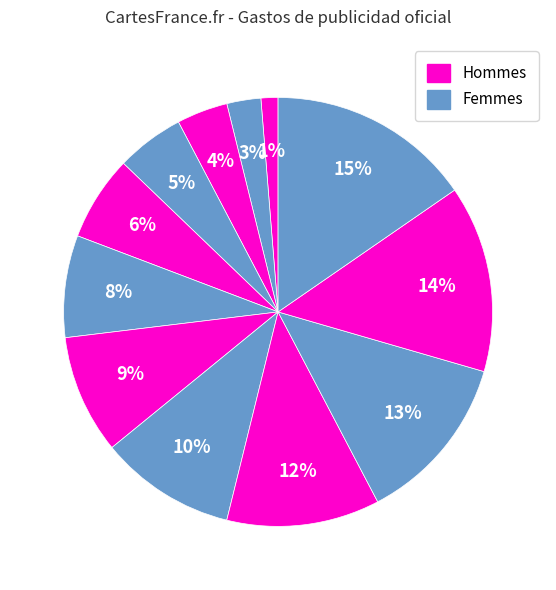

Count the number of slices in the pie.

12